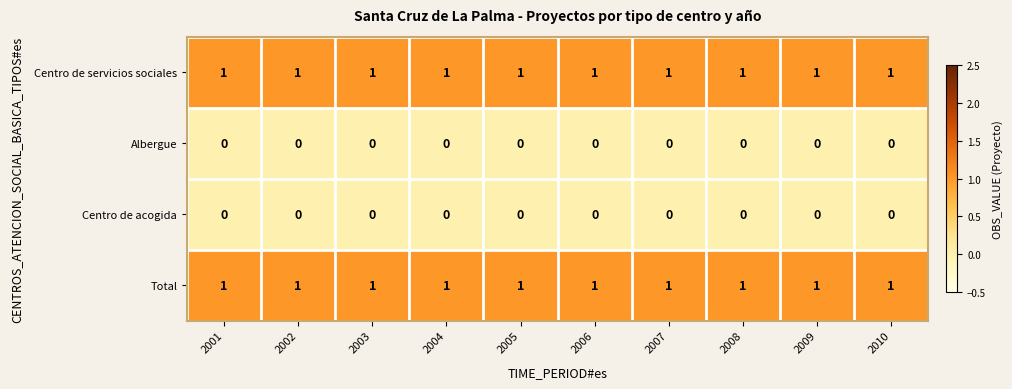

At how many categories does at least one series exceed 0?

10